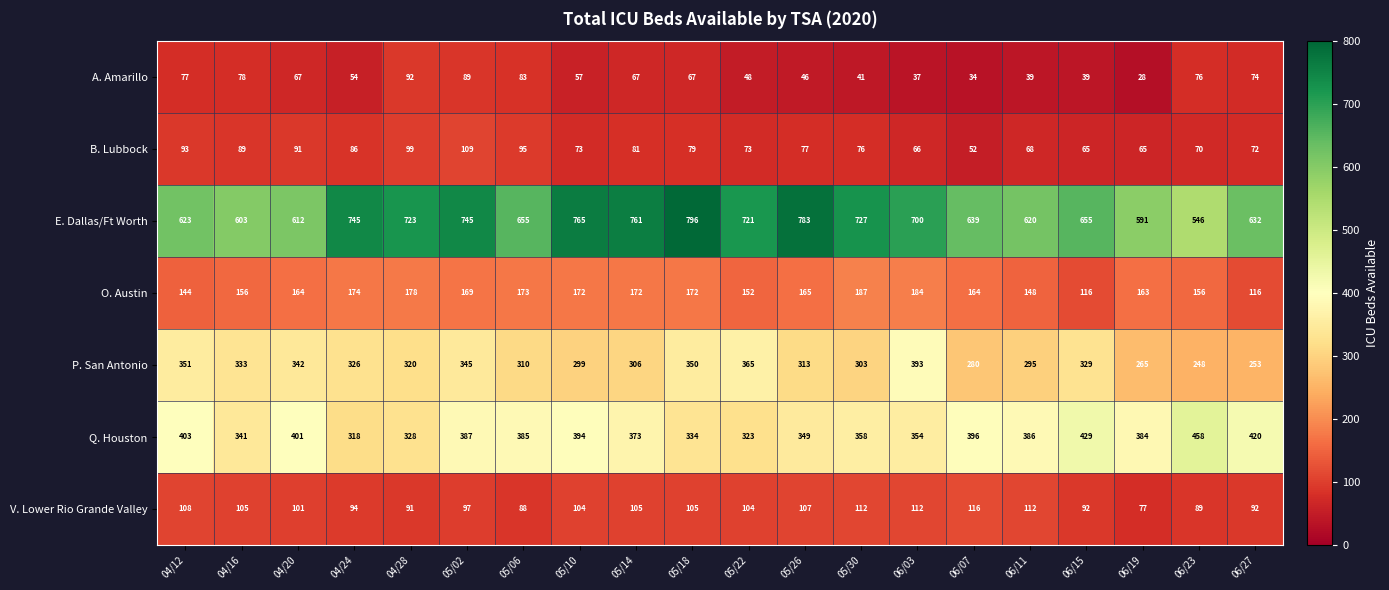

At which category does the chart reach its minimum across all series?

06/19